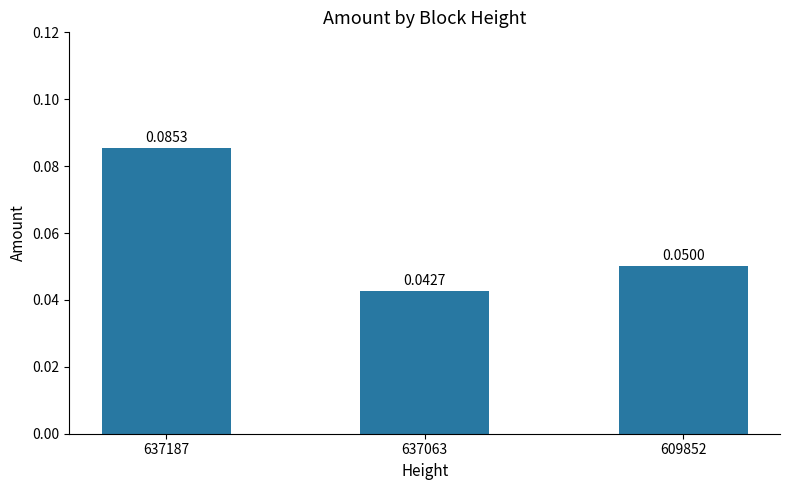

Are the bars horizontal?

No